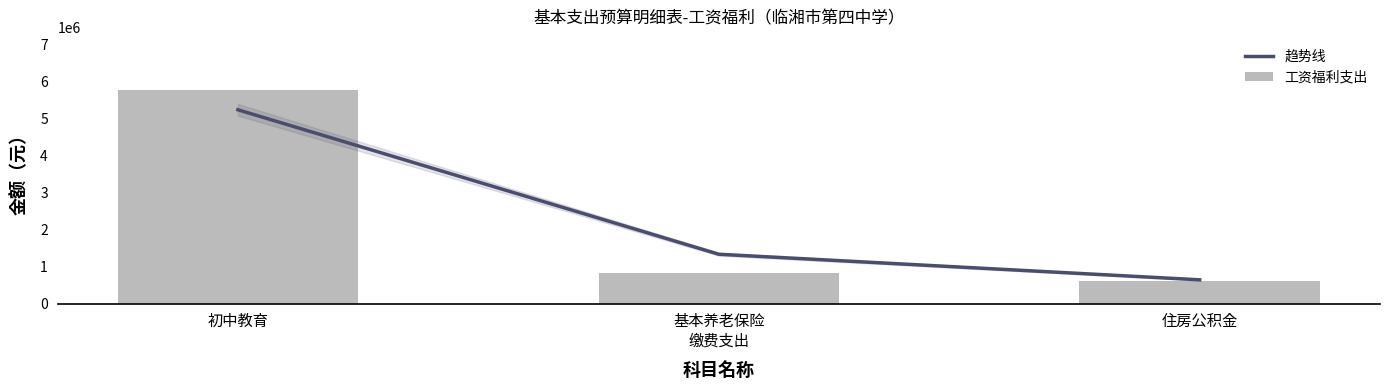

Reading left to right, what are all the values shown in this chart?

趋势线: 5240998.5	1333791.0	642332.0
工资福利支出: 5769587.9	829026.2	618507.4